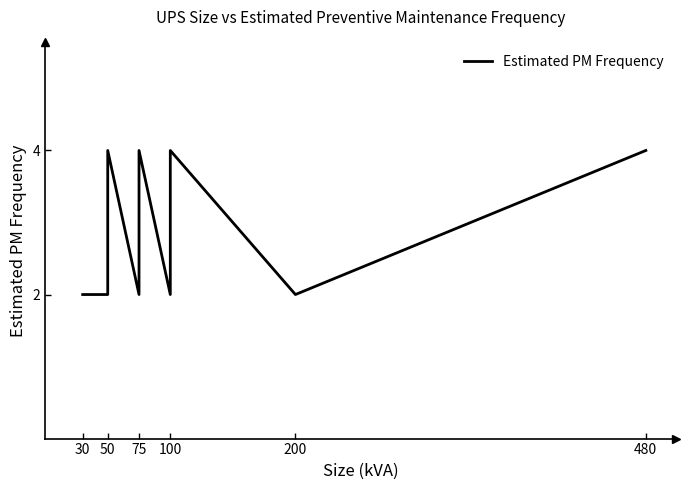

Where is the data nearest to the value 3?

30